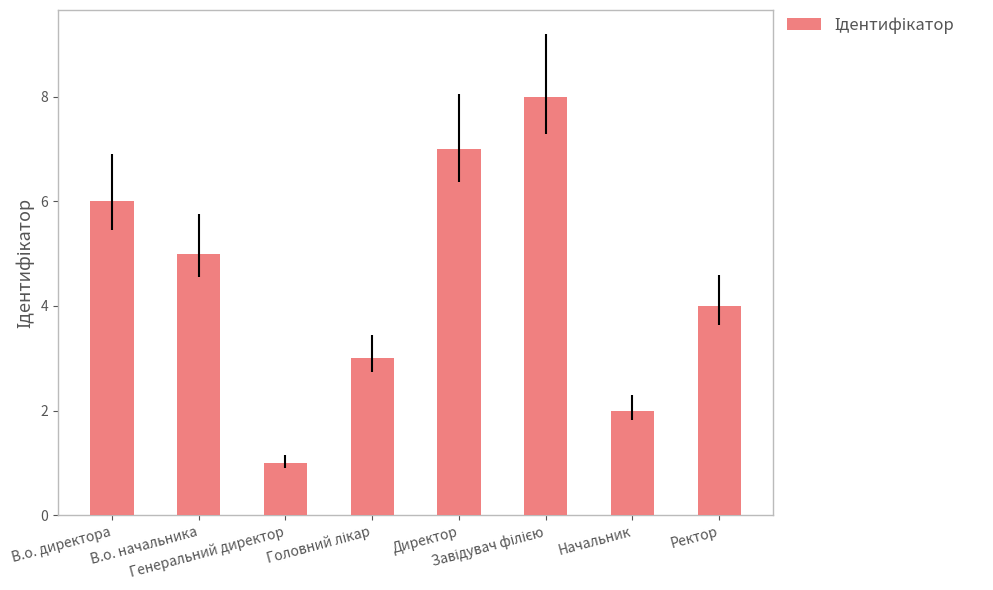

How many data points does each series have?

8